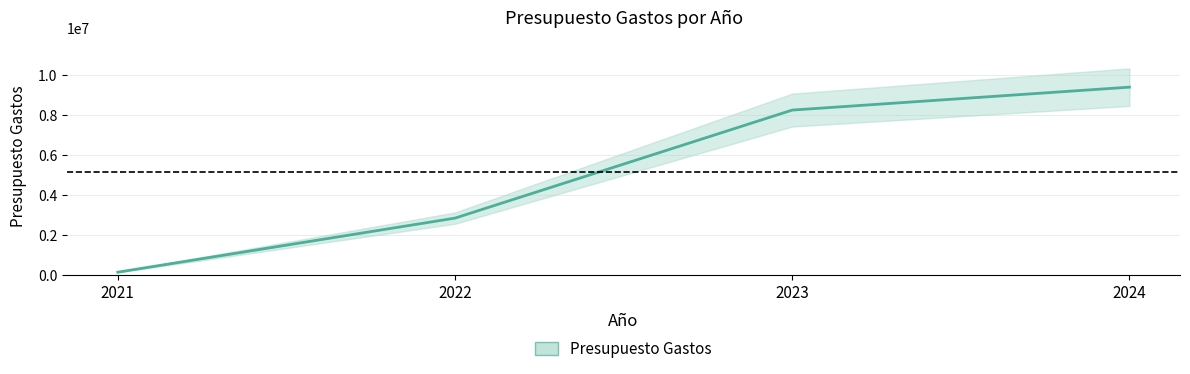

What is the difference between the values at 2023 and 2022?

5396356